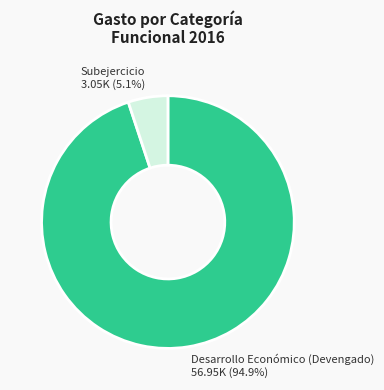

Is there any slice that represents more than half of the pie?

Yes